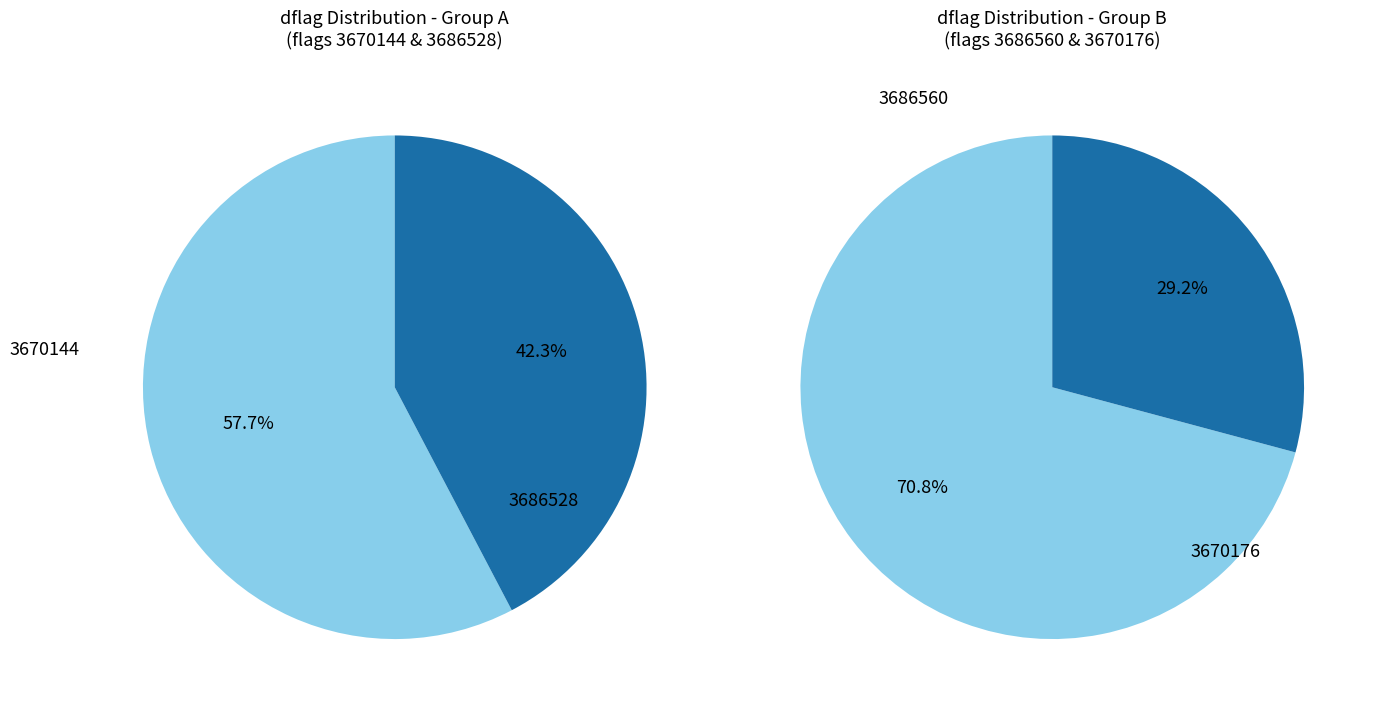

Between dflag_3686560 and dflag_3670176, which is larger?

dflag_3686560